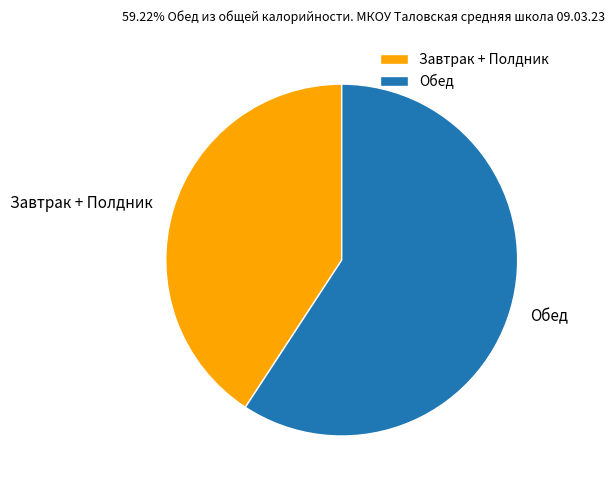

Do Завтрак + Полдник and Обед together represent more than half of the pie?

Yes